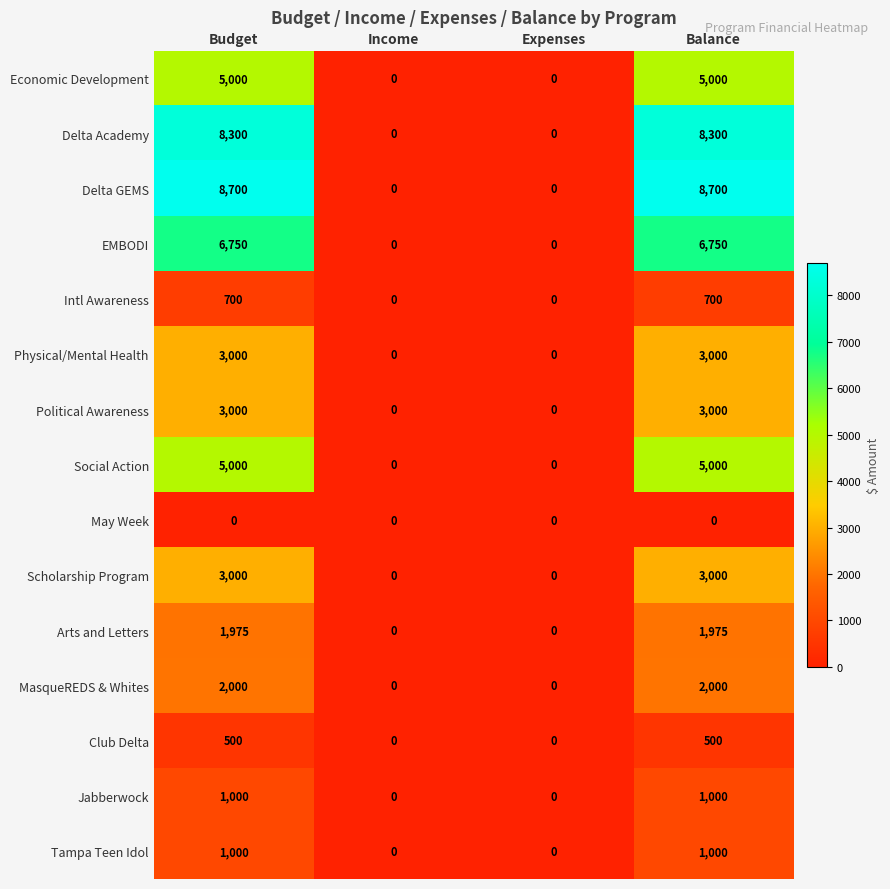

Is the value of Intl Awareness at Balance greater than the value of Delta Academy at Income?

Yes